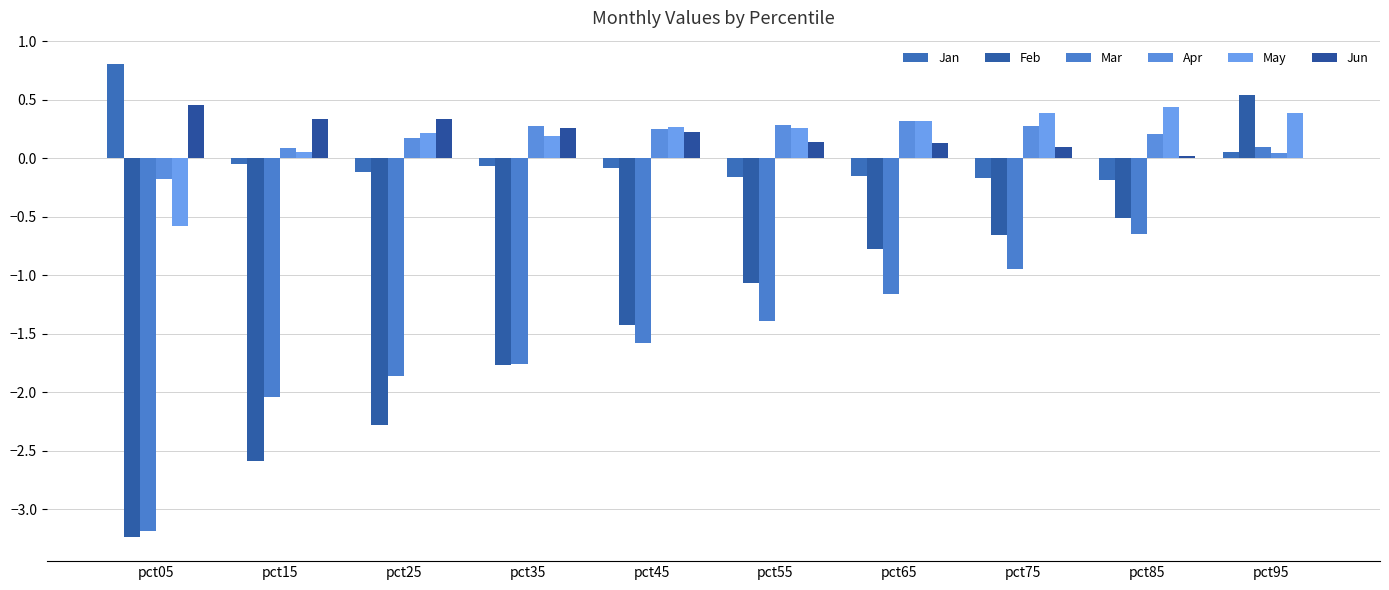

Reading left to right, extract all data points from this chart.

Jan: 0.8	-0.0	-0.1	-0.1	-0.1	-0.2	-0.2	-0.2	-0.2	0.1
Feb: -3.2	-2.6	-2.3	-1.8	-1.4	-1.1	-0.8	-0.7	-0.5	0.5
Mar: -3.2	-2.0	-1.9	-1.8	-1.6	-1.4	-1.2	-0.9	-0.6	0.1
Apr: -0.2	0.1	0.2	0.3	0.2	0.3	0.3	0.3	0.2	0.0
May: -0.6	0.1	0.2	0.2	0.3	0.3	0.3	0.4	0.4	0.4
Jun: 0.5	0.3	0.3	0.3	0.2	0.1	0.1	0.1	0.0	0.0